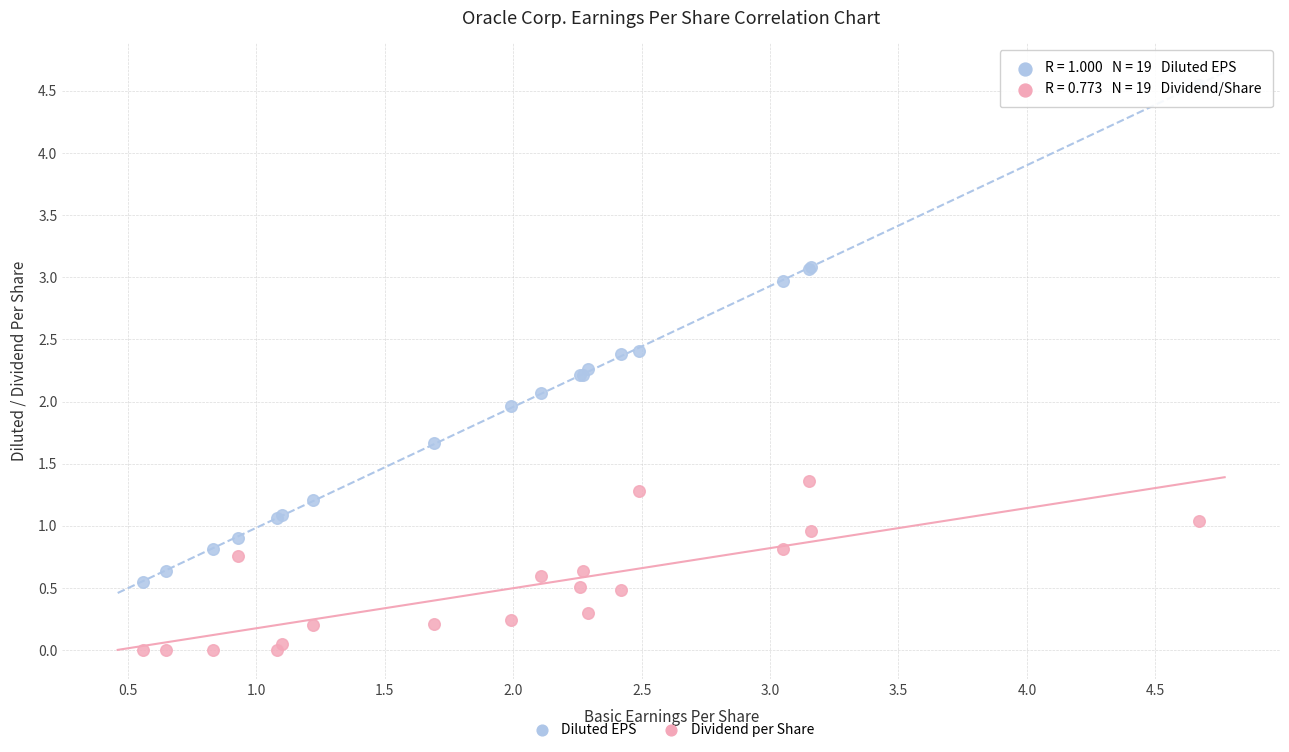

Which series has the largest Y range (max minus min)?

Diluted EPS